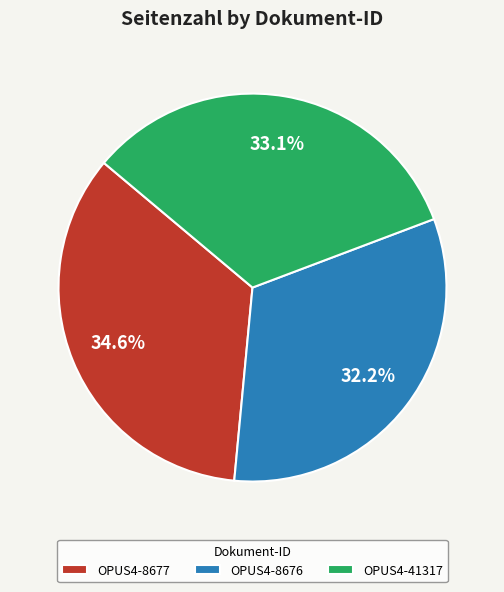

What percentage is the OPUS4-8676 slice, to the nearest percent?

32%